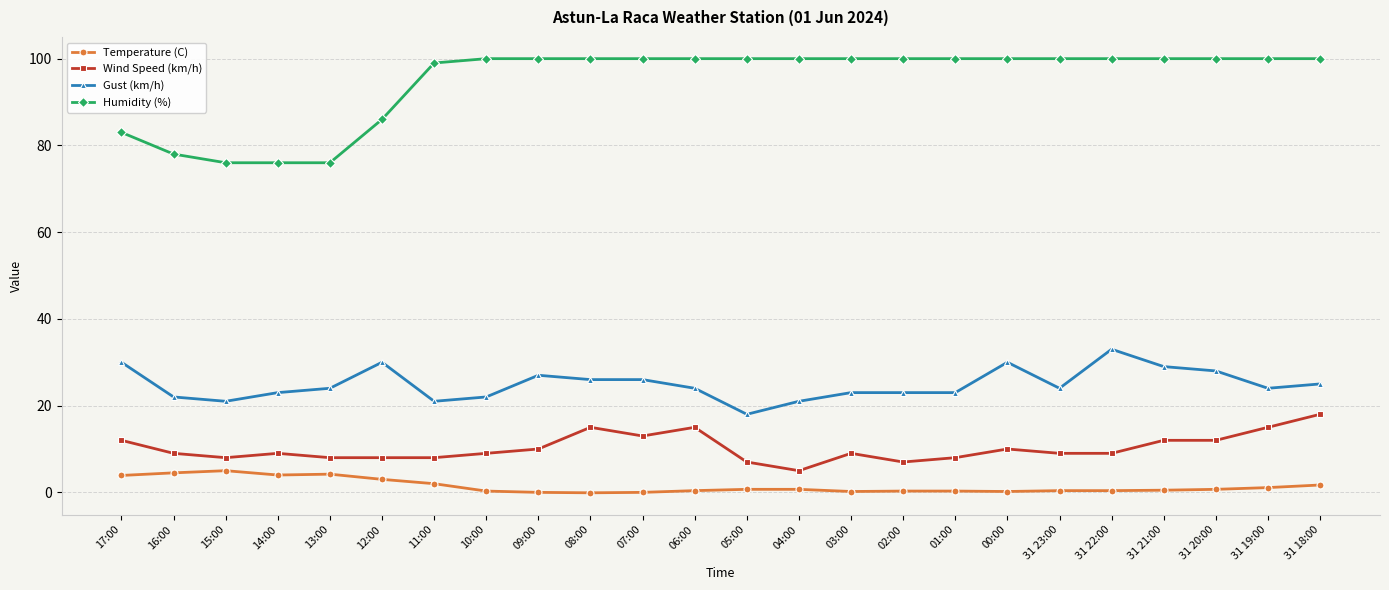

What is the sum of the Wind Speed (km/h) values at 08:00 and 10:00?

24.0